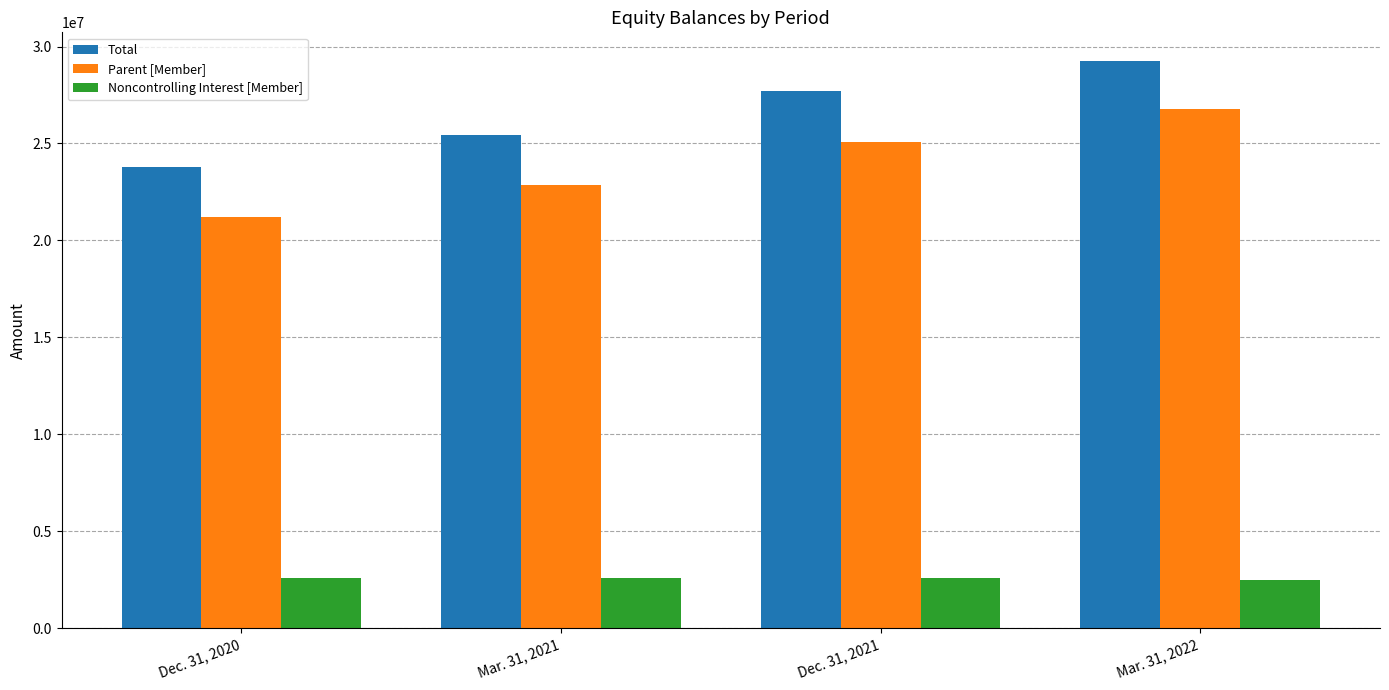

The value of Parent [Member] at Dec. 31, 2021 is 34709704. True or false?

False